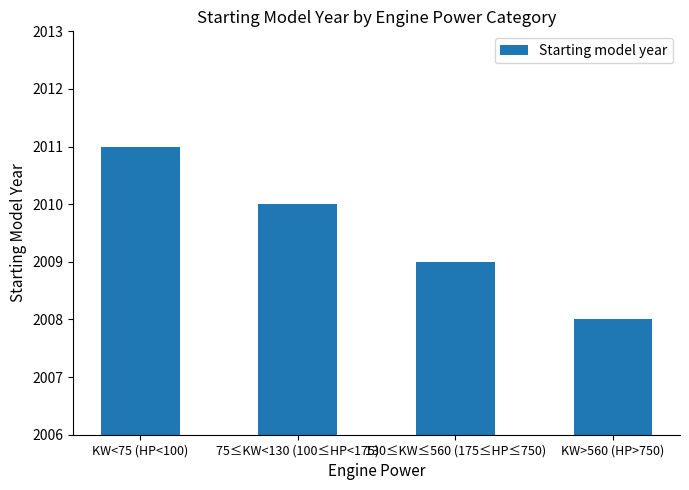

What is the change in value from KW<75 (HP<100) to 75≤KW<130 (100≤HP<175)?

-1